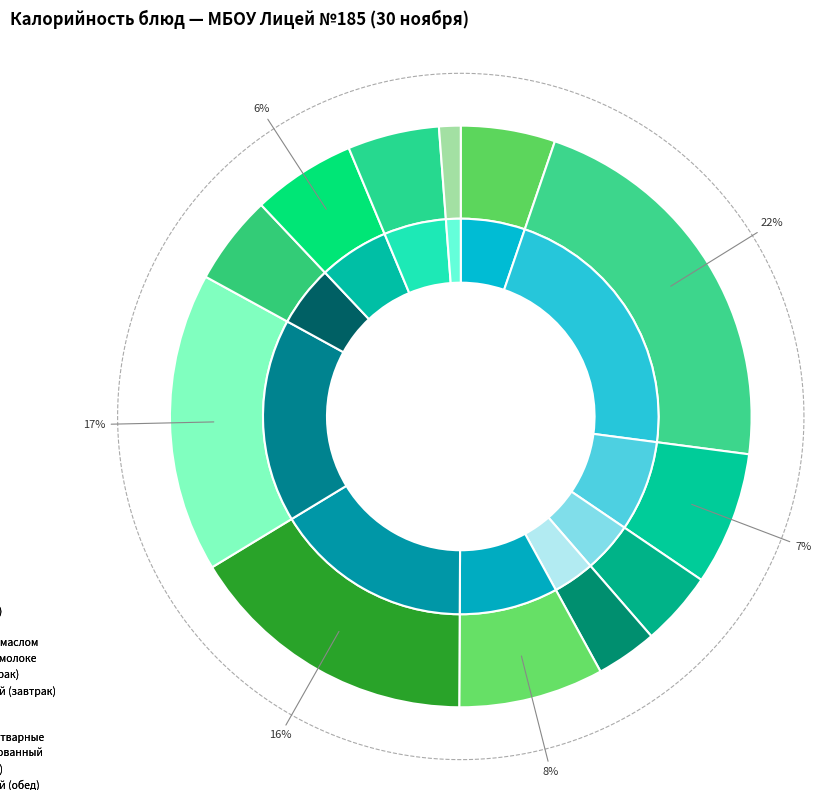

How many slices are in this pie chart?

12